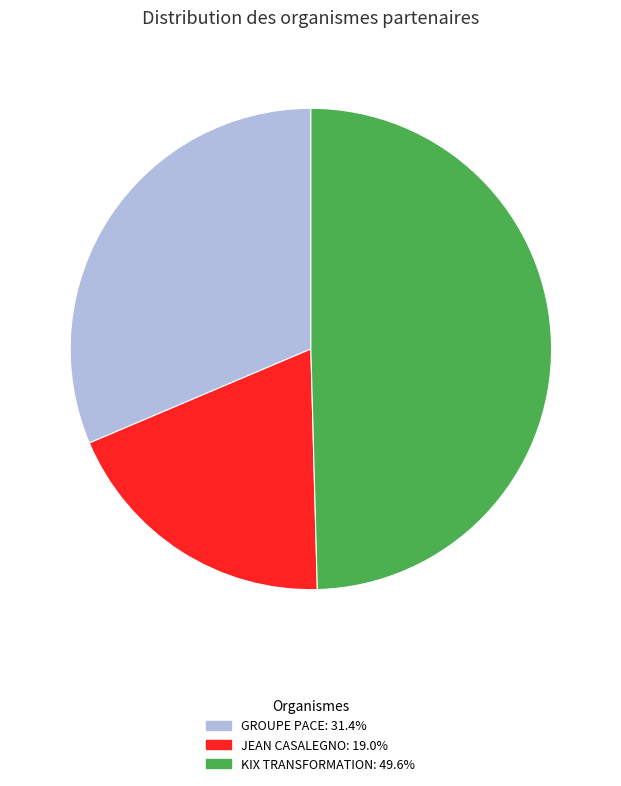

Which has a higher value, JEAN CASALEGNO or GROUPE PACE?

GROUPE PACE